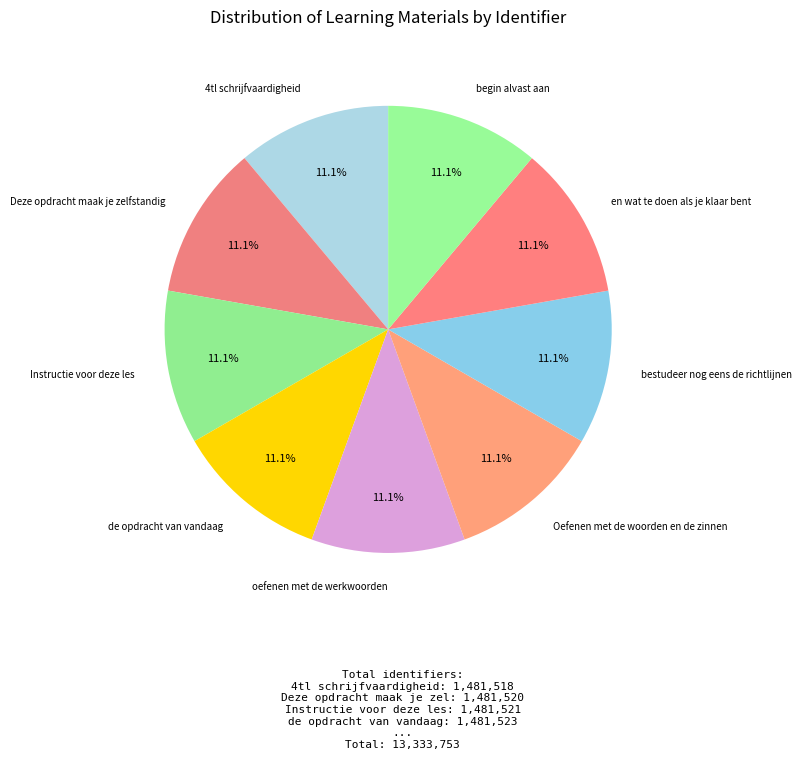

Count the number of slices in the pie.

9